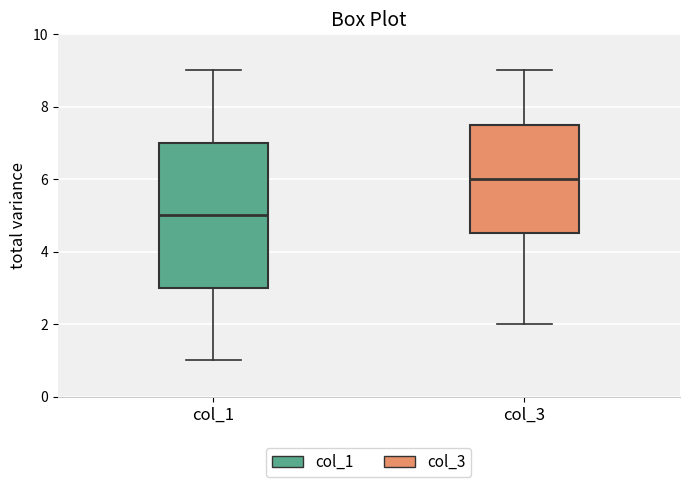

Which box's median line is the highest?

col_3